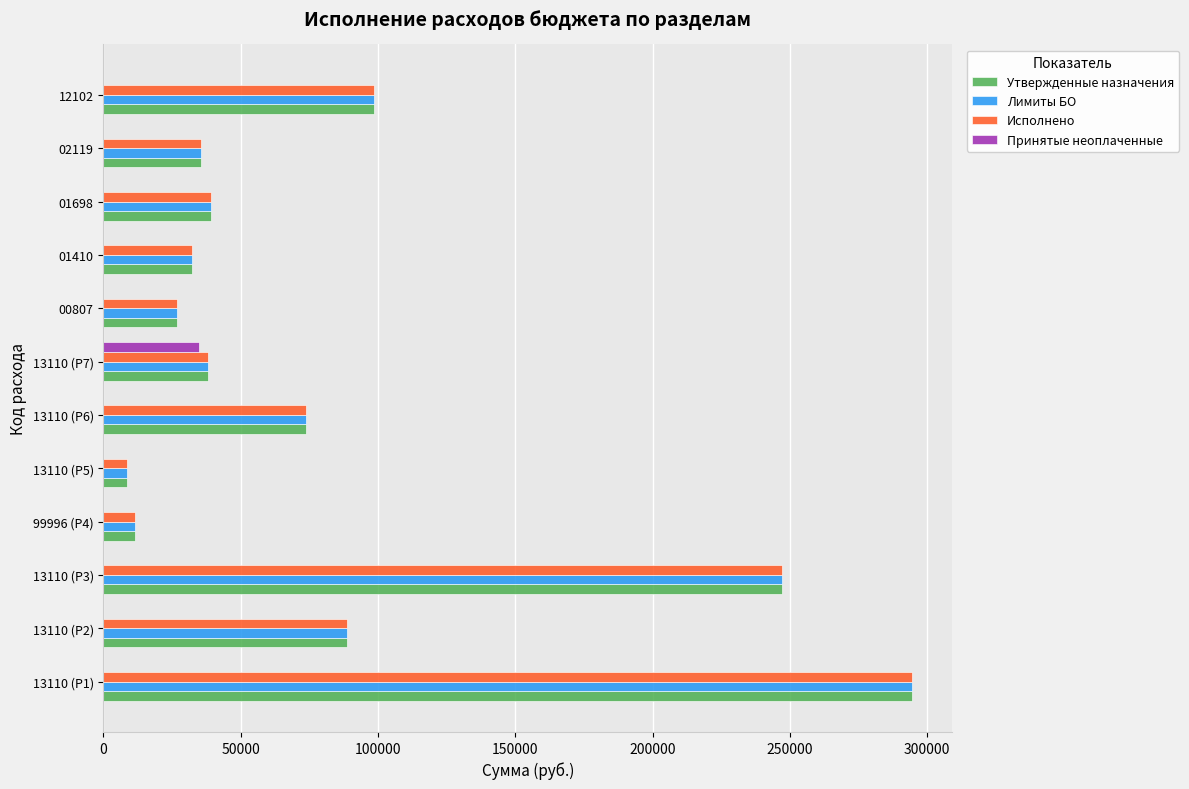

Is the value of Исполнено at 13110 (Р5) greater than the value of Лимиты БО at 01410?

No